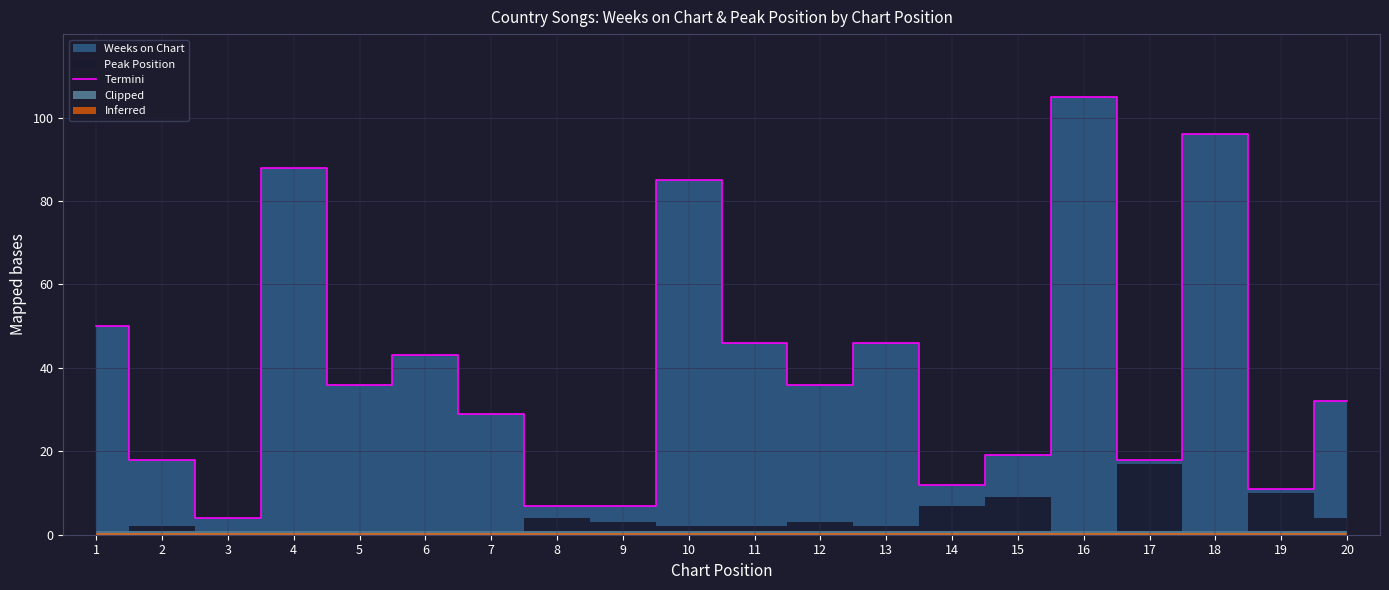

Does the chart have visible grid lines?

Yes